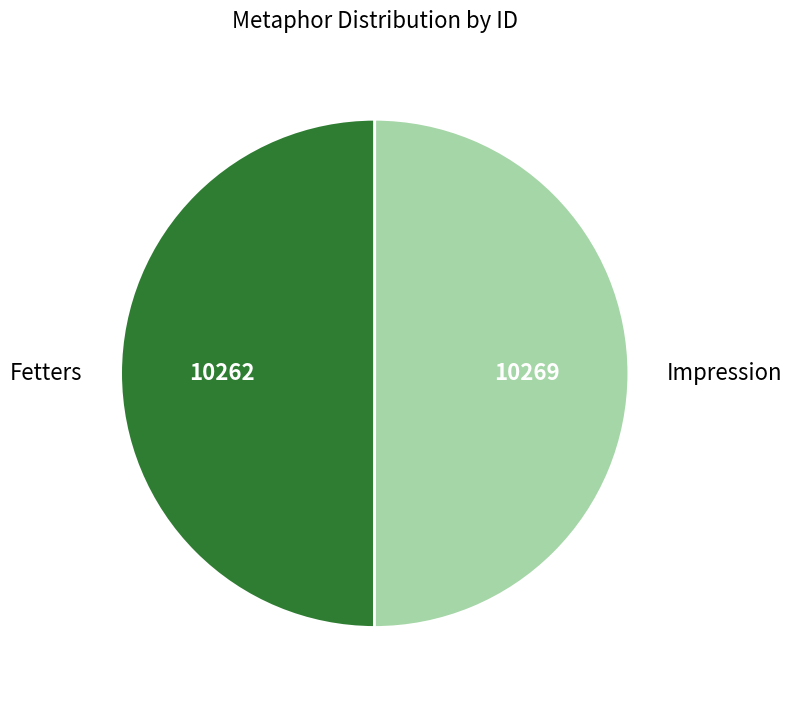

Is the sum of Fetters and Impression greater than half?

Yes